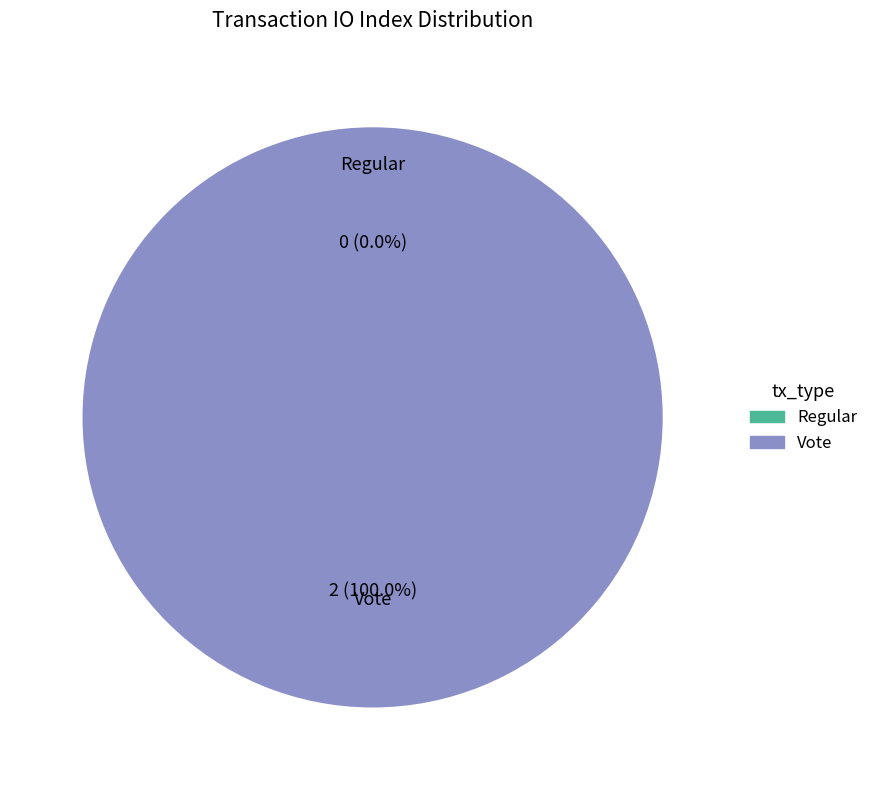

Does Regular (io_index=0) represent more than half of the total?

No